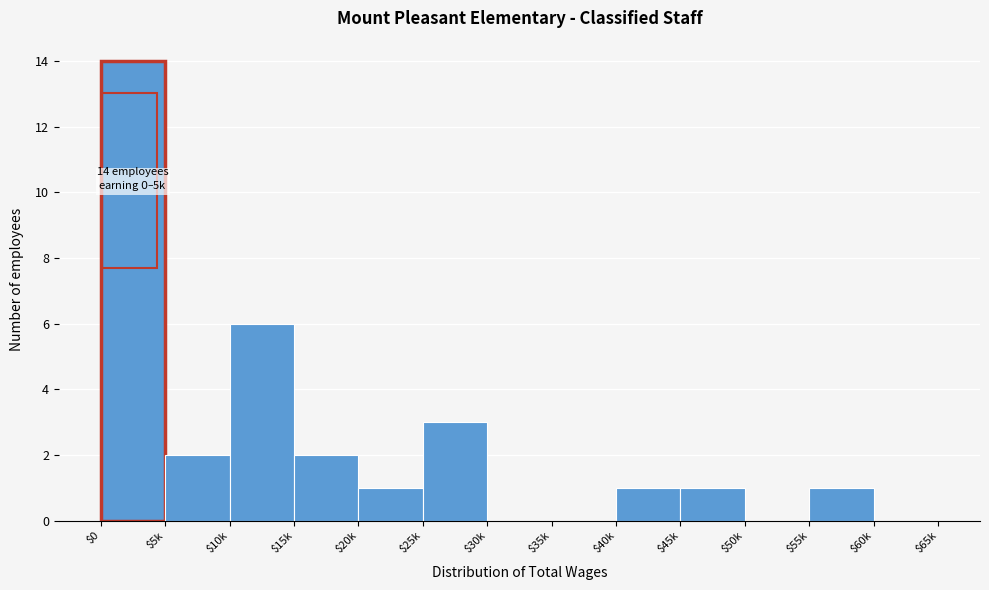

Where is the data nearest to the value 7?

$10k